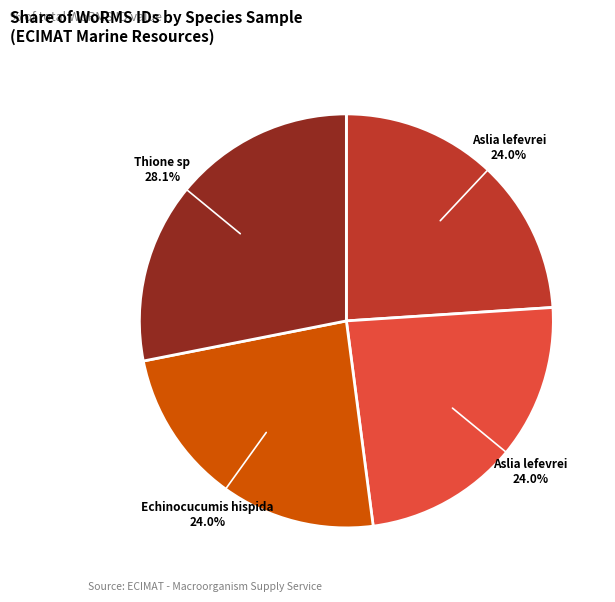

Does any single category account for the majority?

No